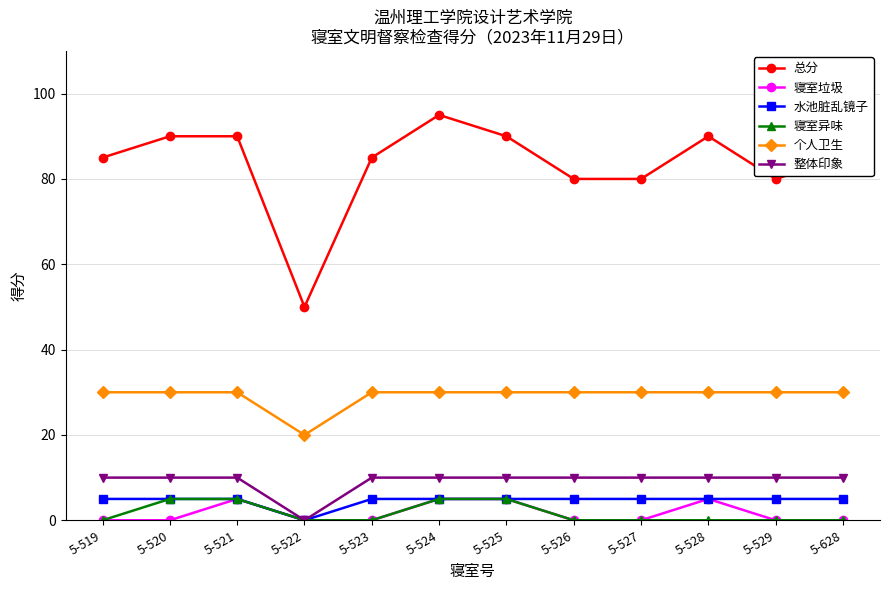

Is the value of 整体印象 at 5-524 greater than the value of 个人卫生 at 5-529?

No